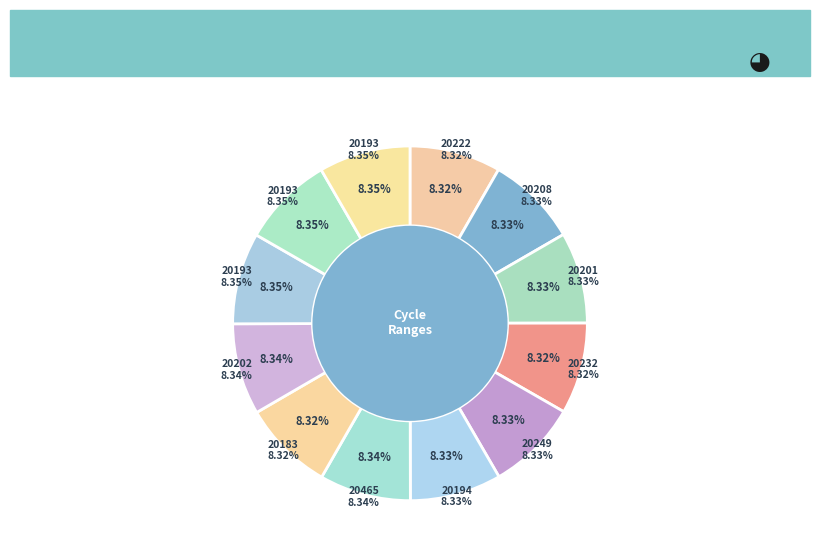

How much of the chart is everything except 20249?

91.7%